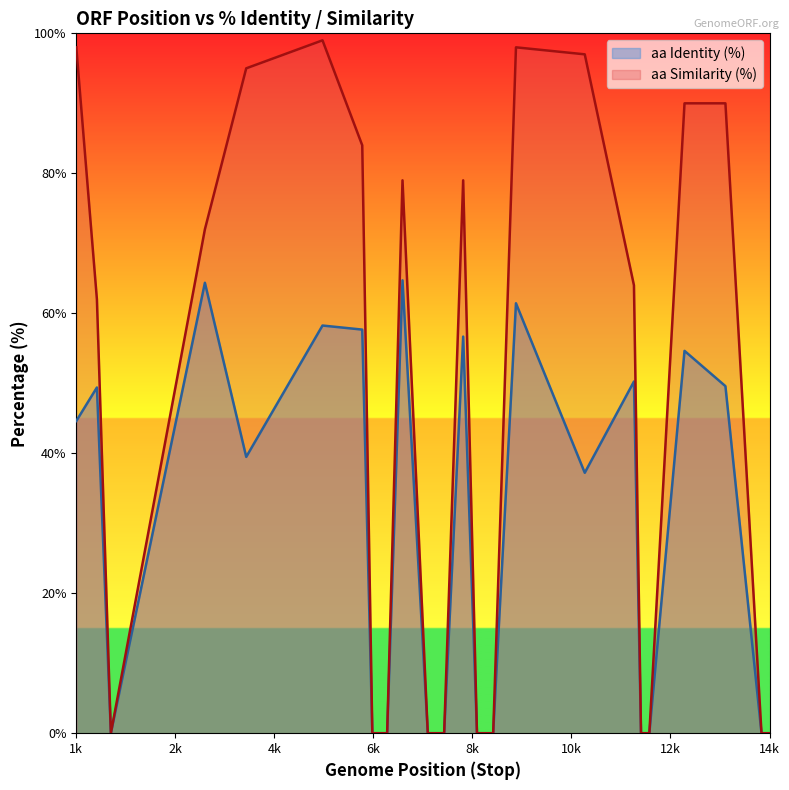

At which label does aa Identity (%) reach its minimum?

1663